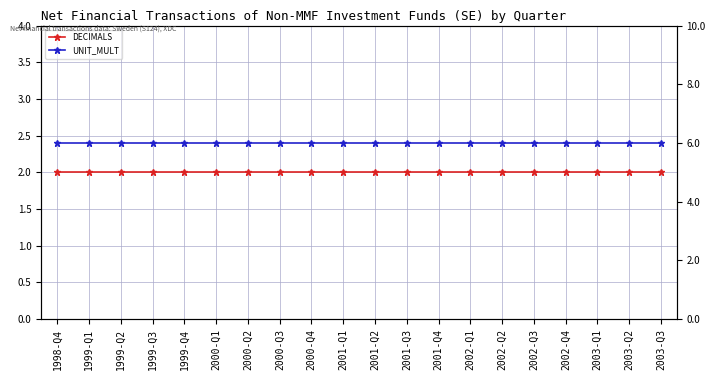

How many lines are shown in the chart?

2